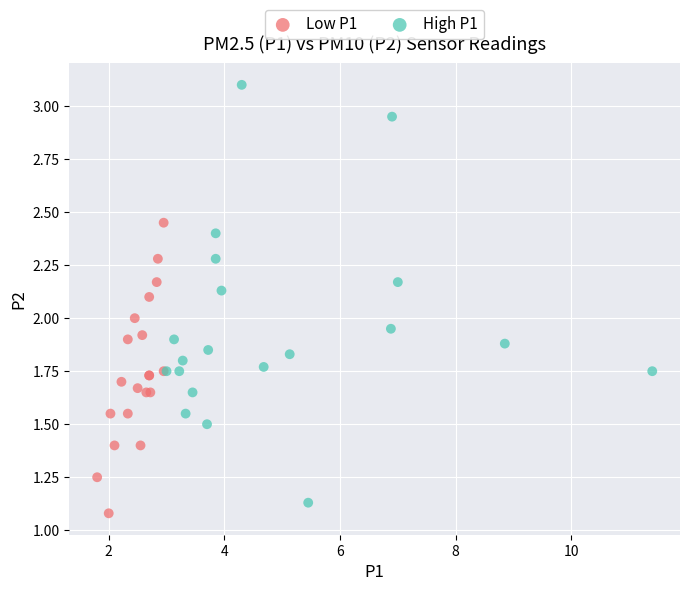

Which series reaches the maximum Y coordinate?

High P1